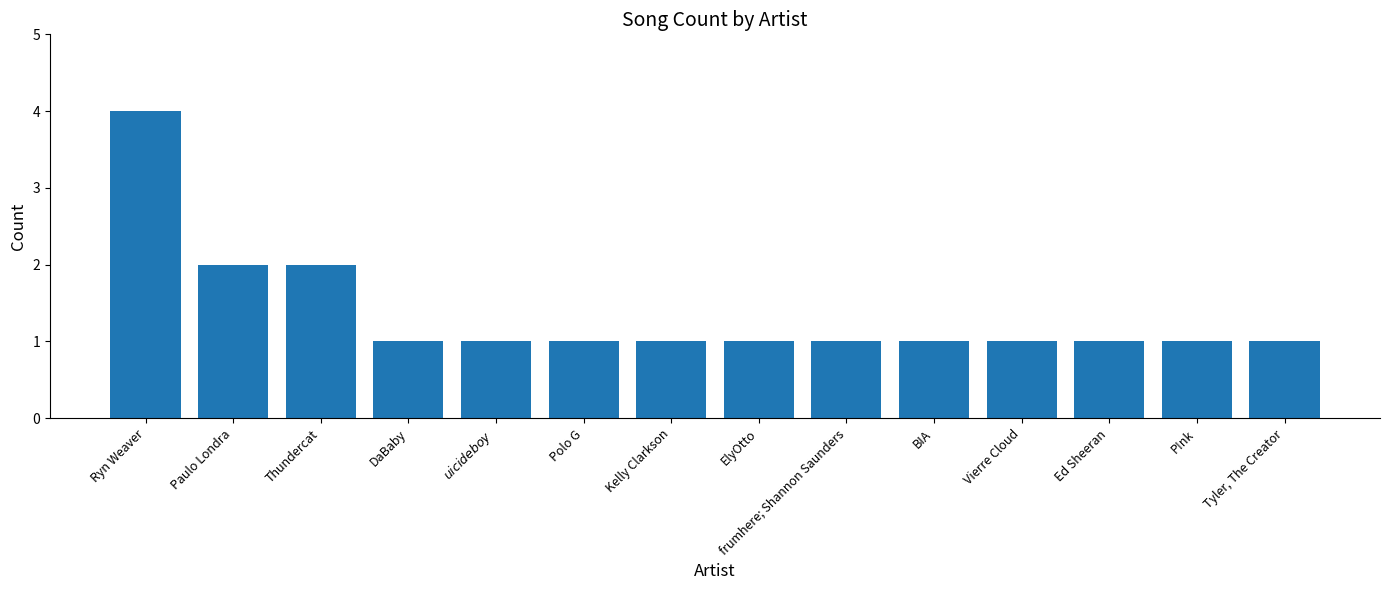

At which category does the chart reach its peak across all series?

Ryn Weaver